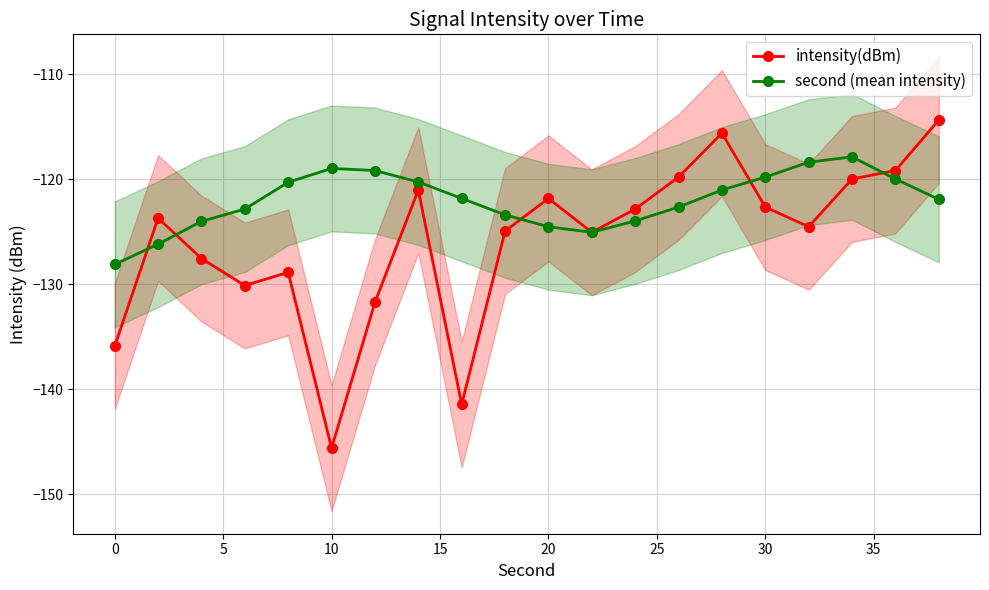

In second (mean intensity), how many points are lower than both neighbors (excluding endpoints)?

1